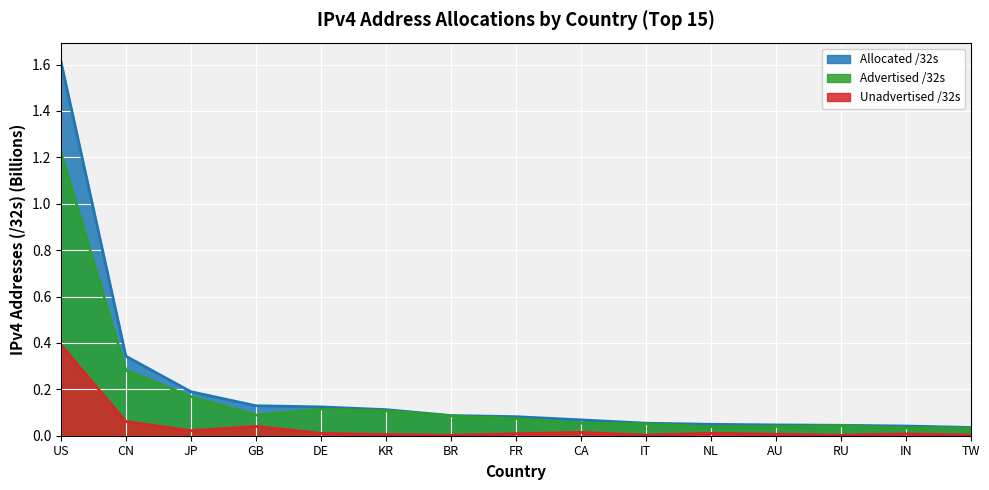

Count the number of data series in this chart.

3